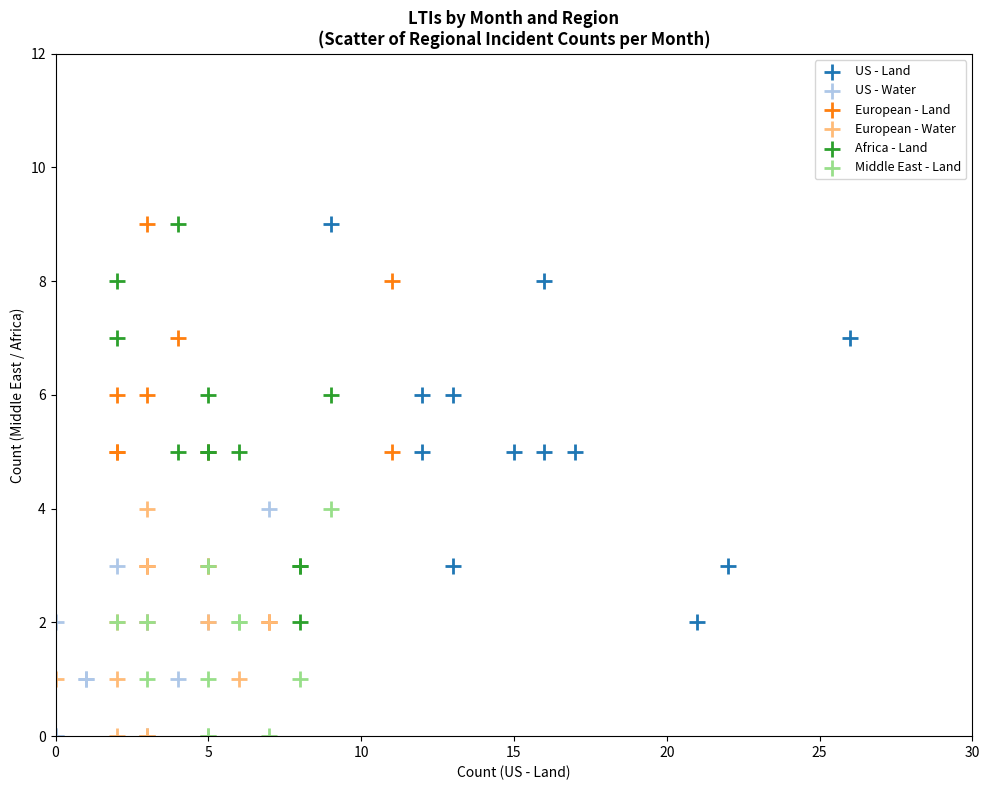

What are all the series names shown in the legend?

US - Land, US - Water, European - Land, European - Water, Africa - Land, Middle East - Land